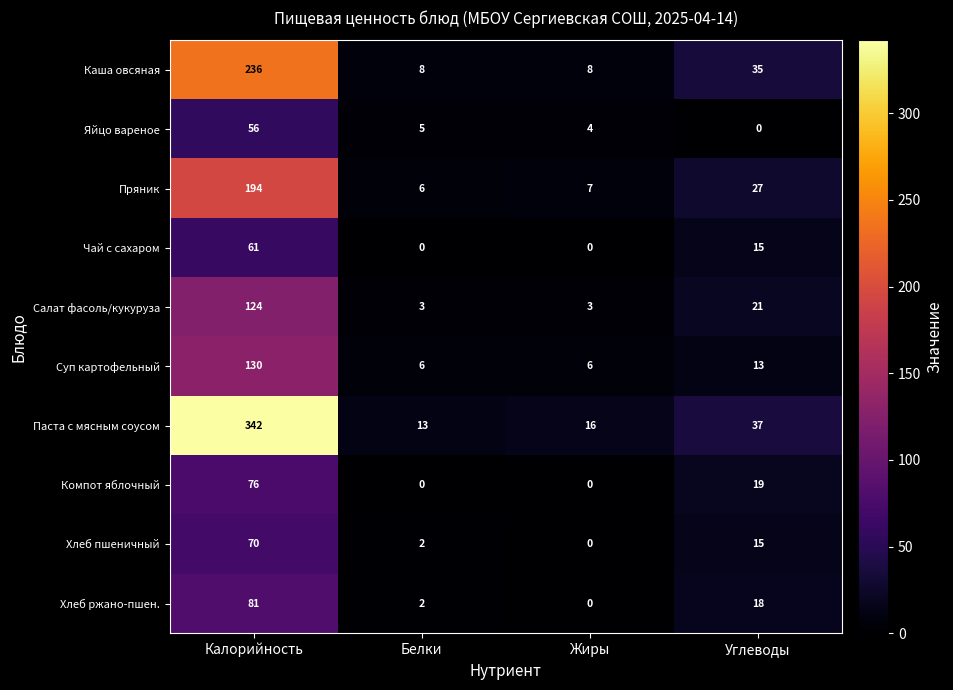

What is the highest value of the Яйцо вареное series?

56